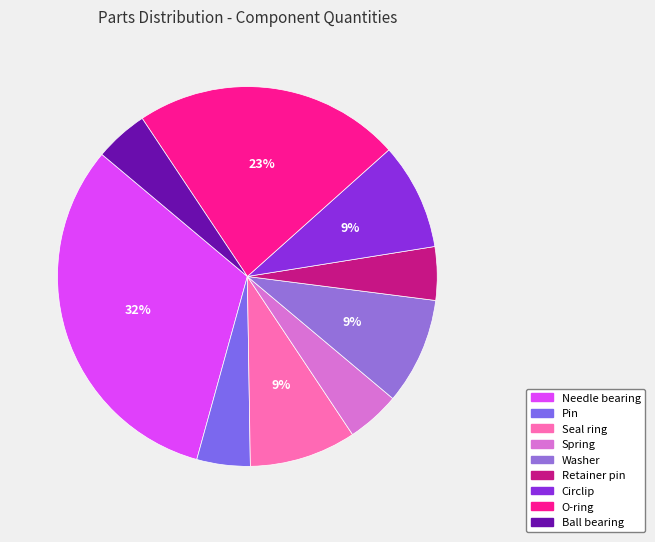

Rank the categories by value from highest to lowest.

Needle bearing, O-ring, Seal ring, Washer, Circlip, Pin, Spring, Retainer pin, Ball bearing